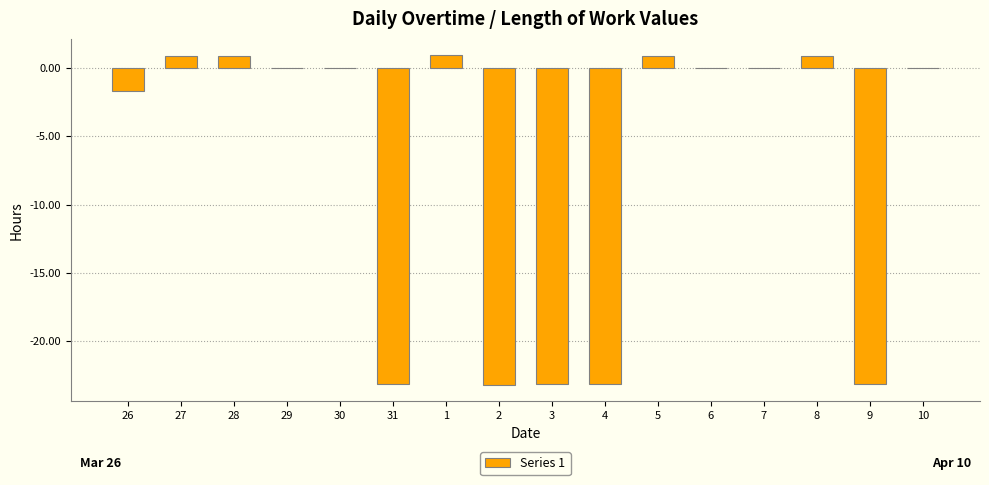

The value at 9 is -31.5. True or false?

False